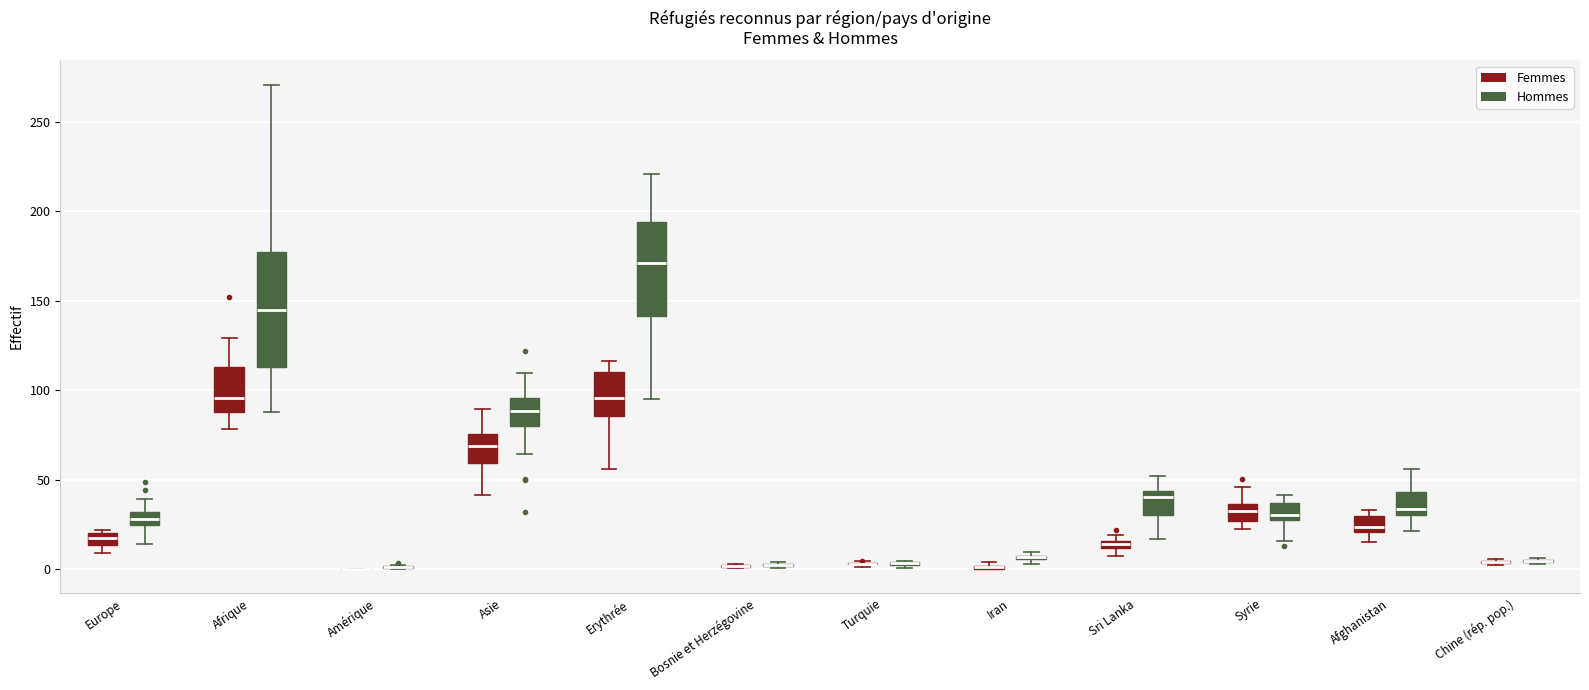

Which box is the tallest, from its lower edge to its upper edge?

Afrique (Hommes)